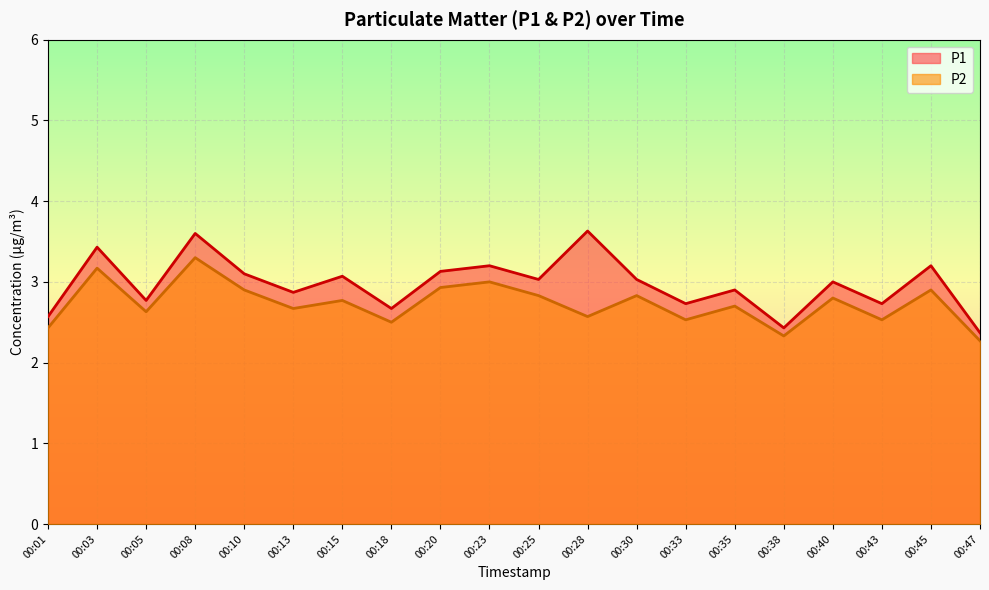

Rank the series by their average value, from lowest to highest.

P2, P1